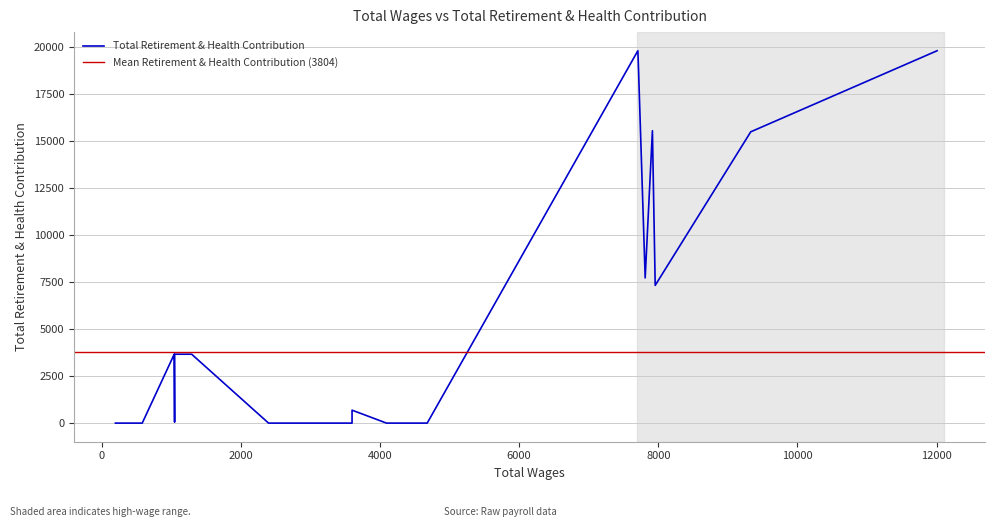

Reading right to left, transcribe all the data shown in this chart.

19825	15508	7333	15565	7729	18760	19825	0	0	0	0	0	689	0	0	0	0	0	0	0	0	0	0	3668	3668	1440	184	53	3668	0	0